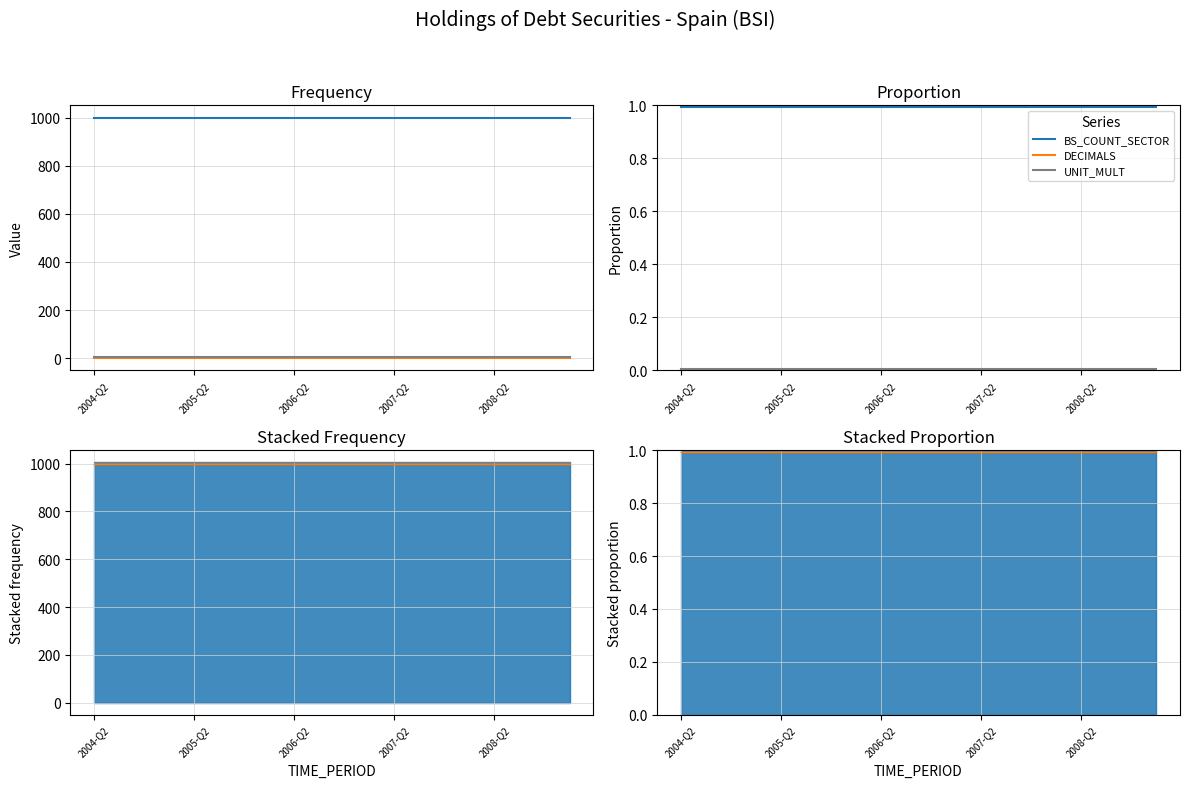

What are all the series names shown in the legend?

BS_COUNT_SECTOR, DECIMALS, UNIT_MULT